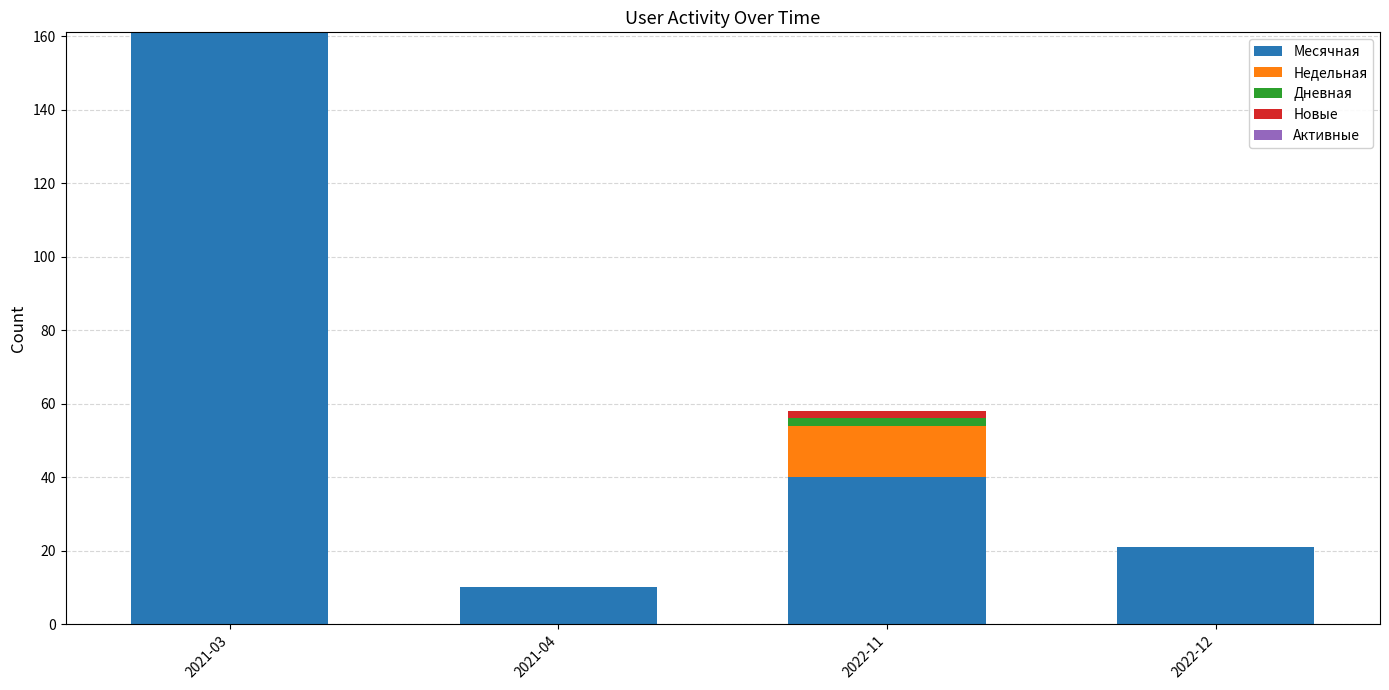

How many series are shown in this chart?

4